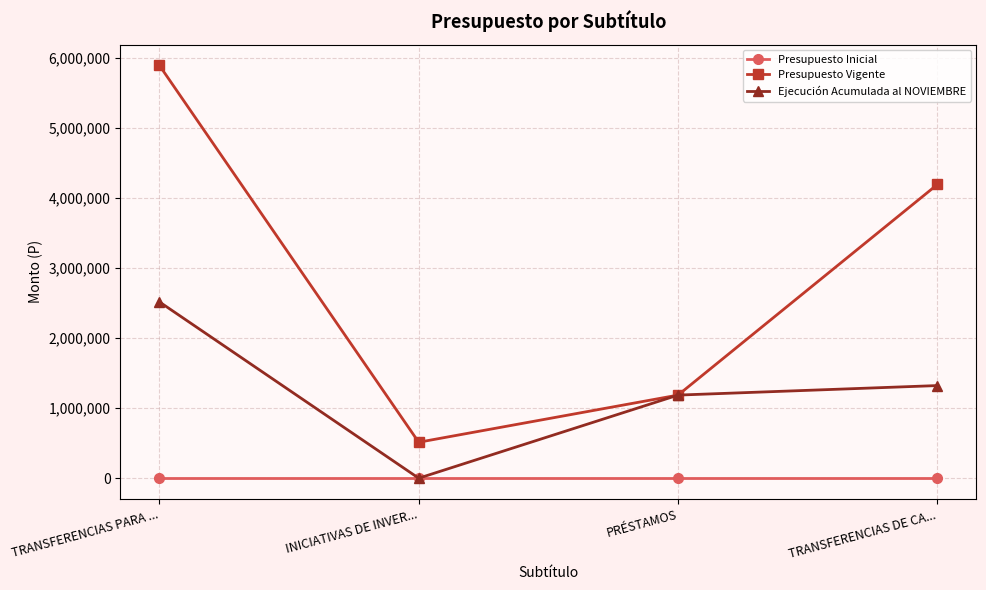

Reading left to right, what are all the values shown in this chart?

Presupuesto Inicial: 0	0	0	0
Presupuesto Vigente: 5899652	514341	1188106	4197205
Ejecución Acumulada al NOVIEMBRE: 2520165	644	1187850	1323998